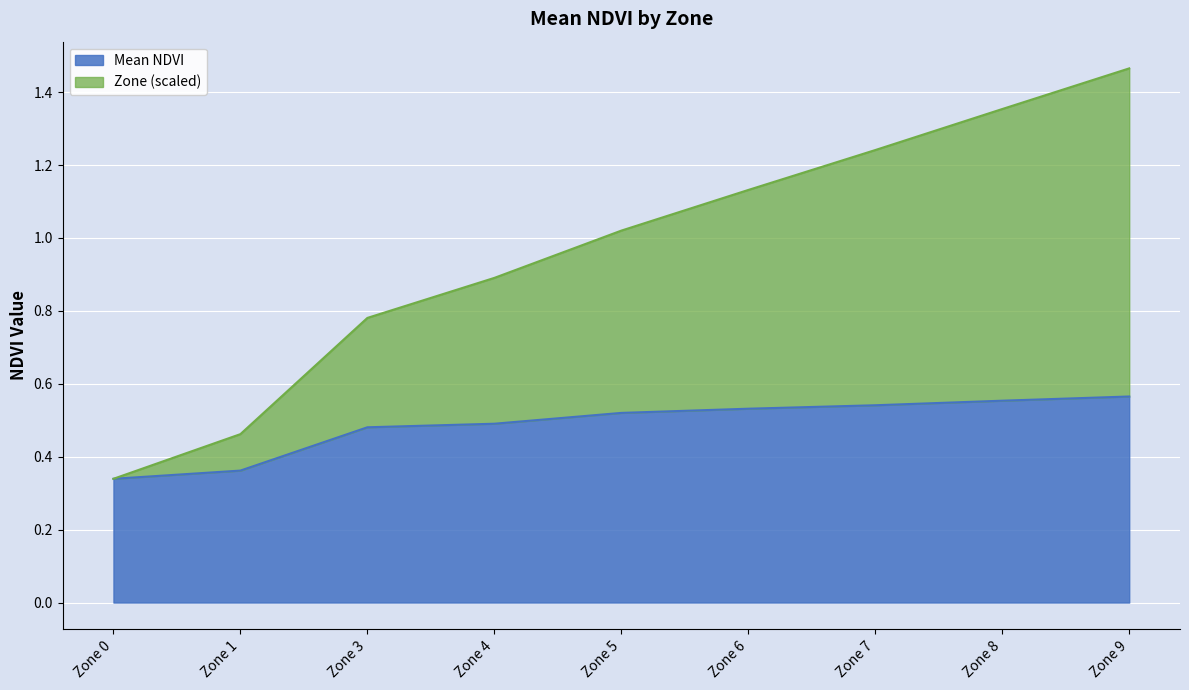

Reading left to right, what are all the values shown in this chart?

Mean NDVI: 0.3	0.4	0.5	0.5	0.5	0.5	0.5	0.6	0.6
Zone: 0.3	0.5	0.8	0.9	1.0	1.1	1.2	1.4	1.5